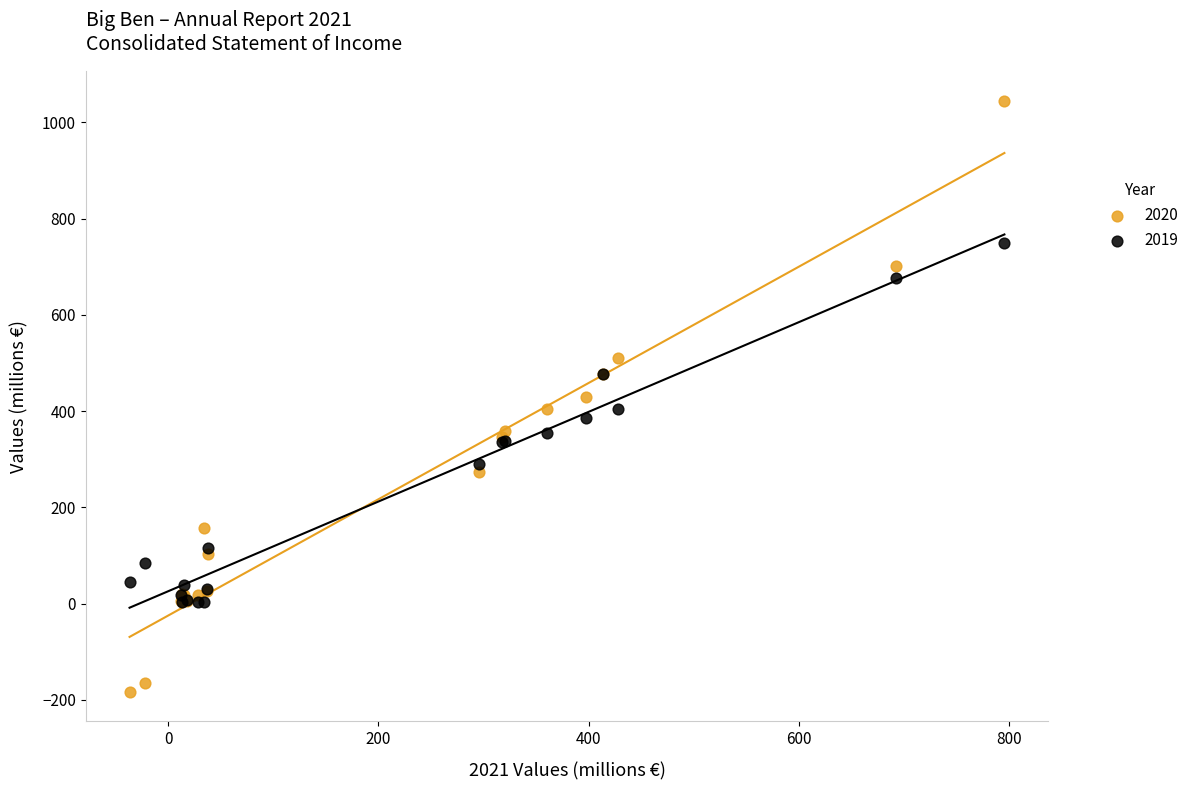

Which series reaches the maximum Y coordinate?

2020